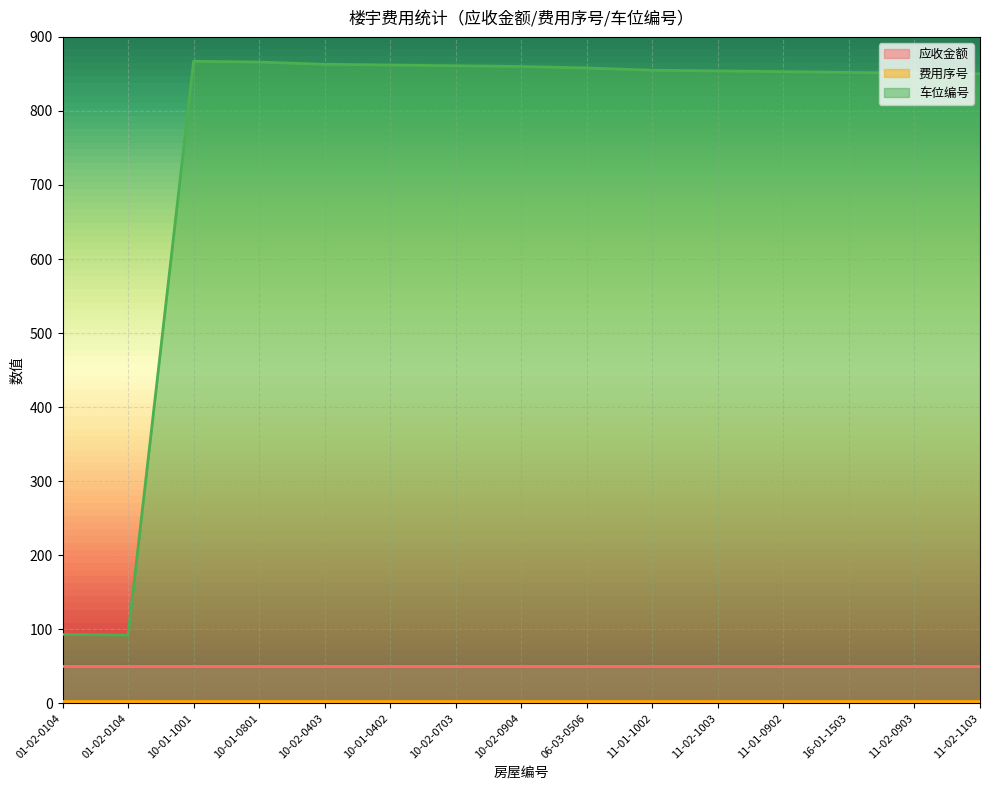

Does the chart display data point markers on the line(s)?

No